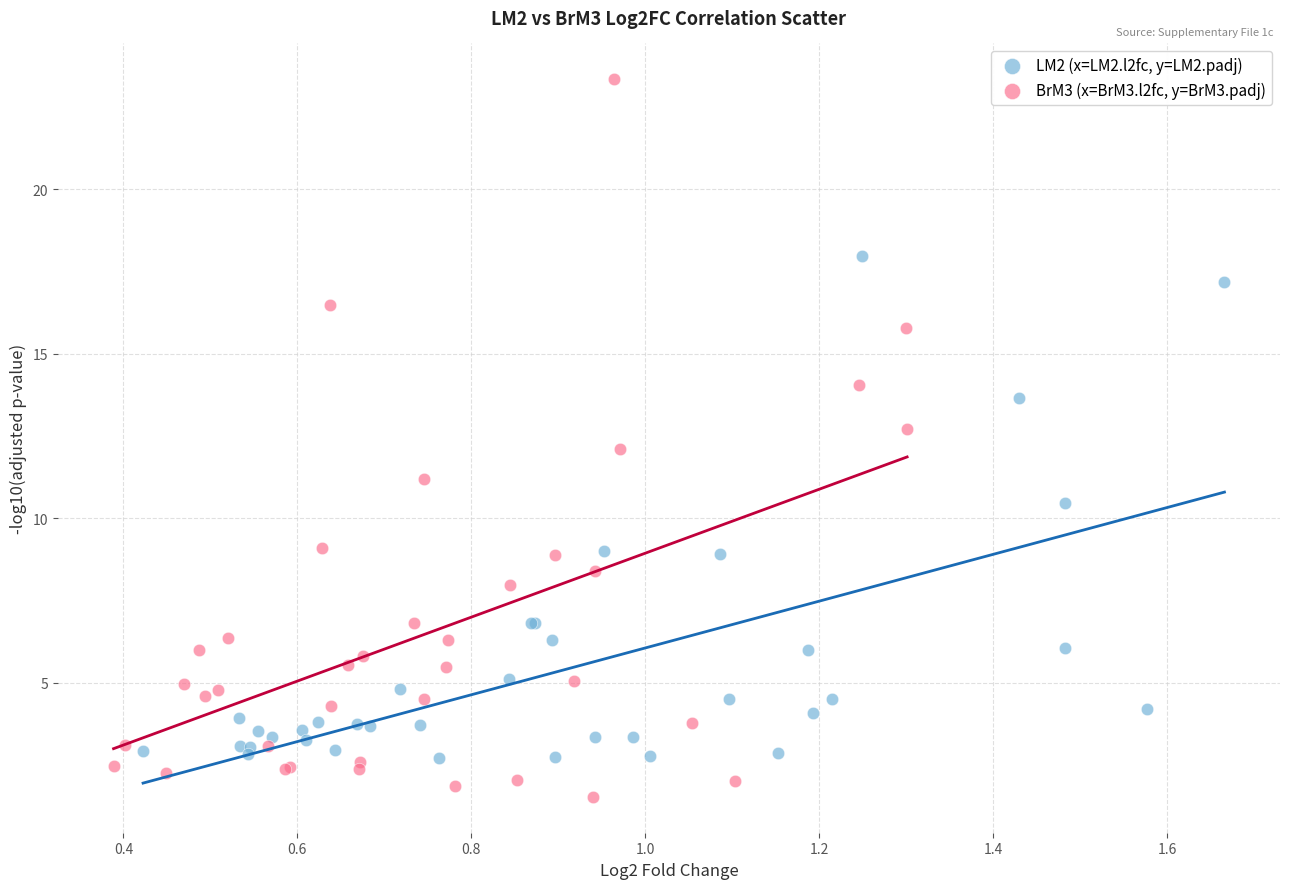

Which series contains the highest Y value?

BrM3 (x=BrM3.l2fc, y=BrM3.padj)